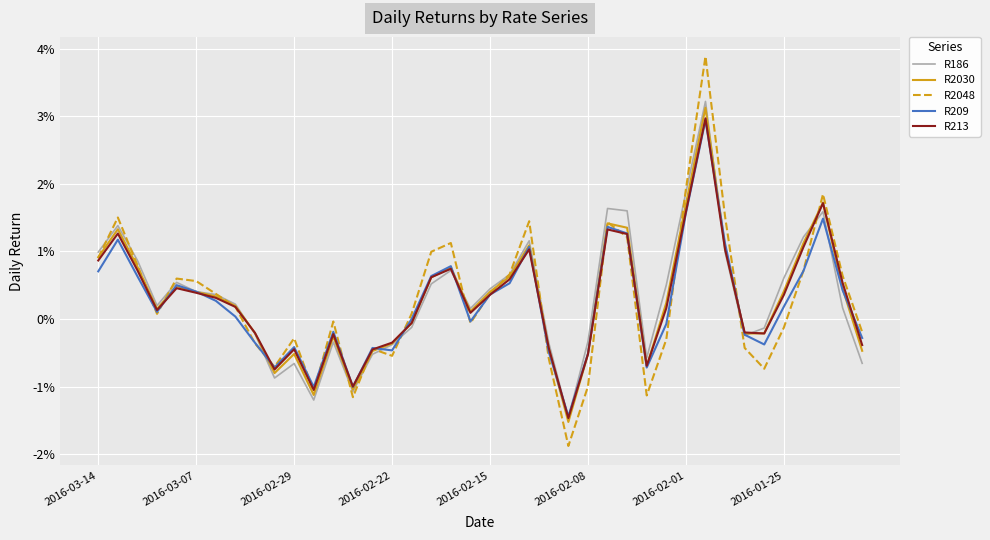

At how many categories does at least one series exceed 0?

25